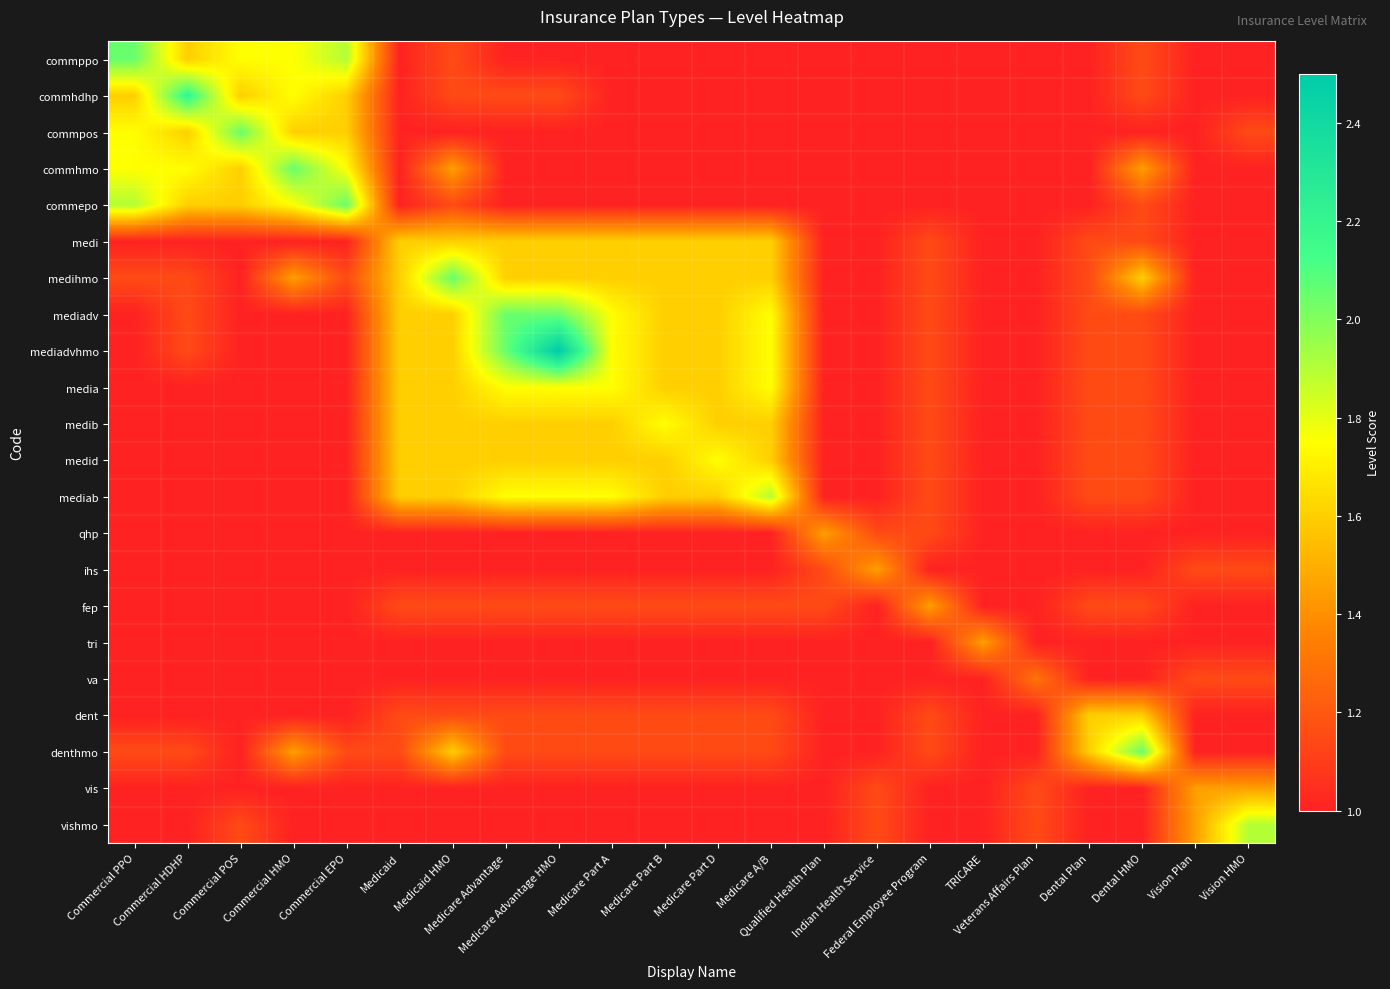

Between Commercial HDHP and Medicaid, which is larger?

Commercial HDHP